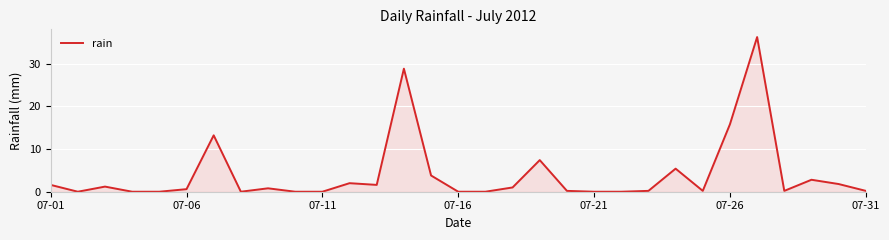

What is the average value?

4.0